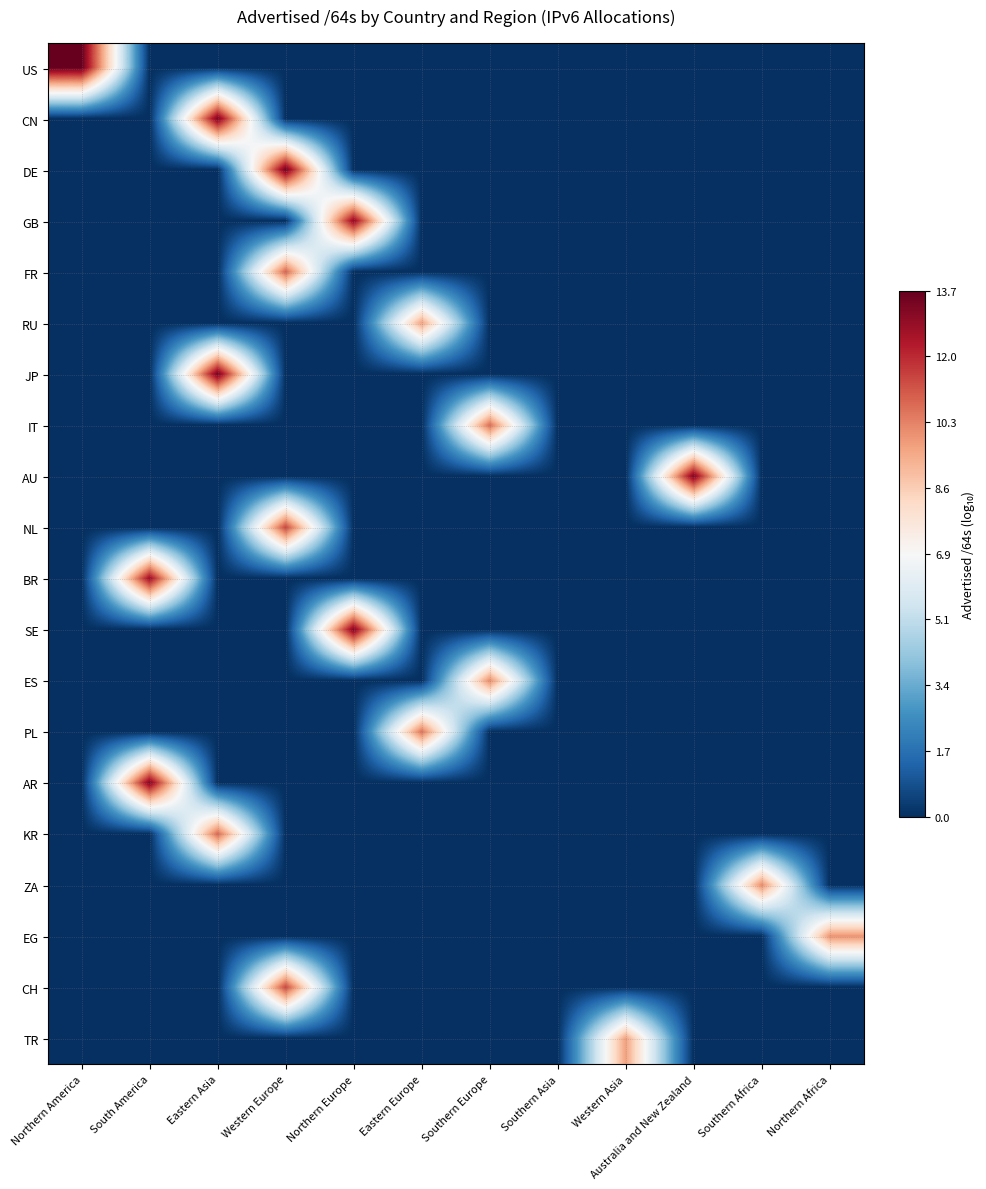

Which series has the widest spread of values?

US